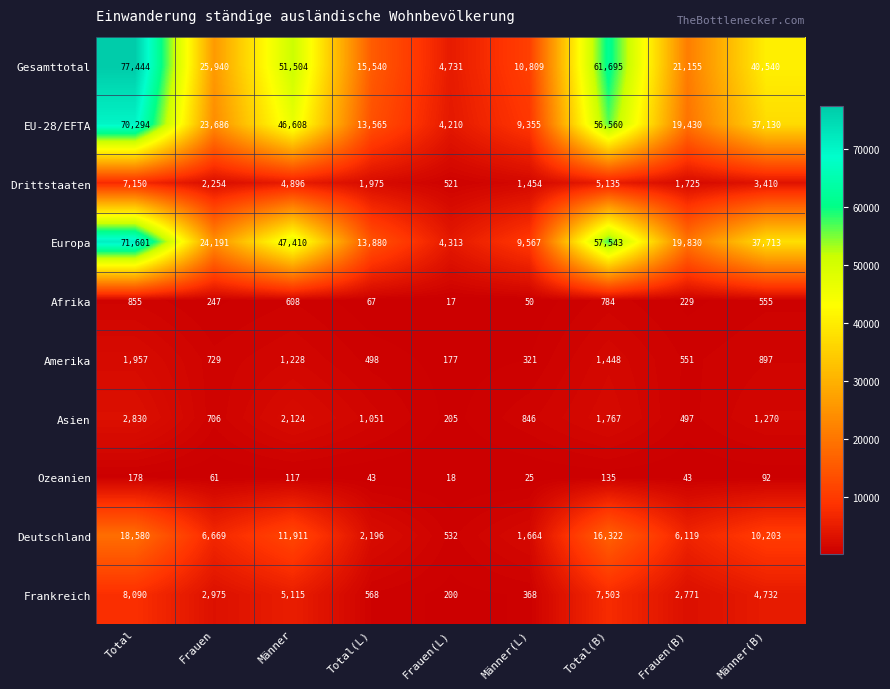

Rank the series at Männer(L) from highest to lowest value.

Gesamttotal, Europa, EU-28/EFTA, Deutschland, Drittstaaten, Asien, Frankreich, Amerika, Afrika, Ozeanien